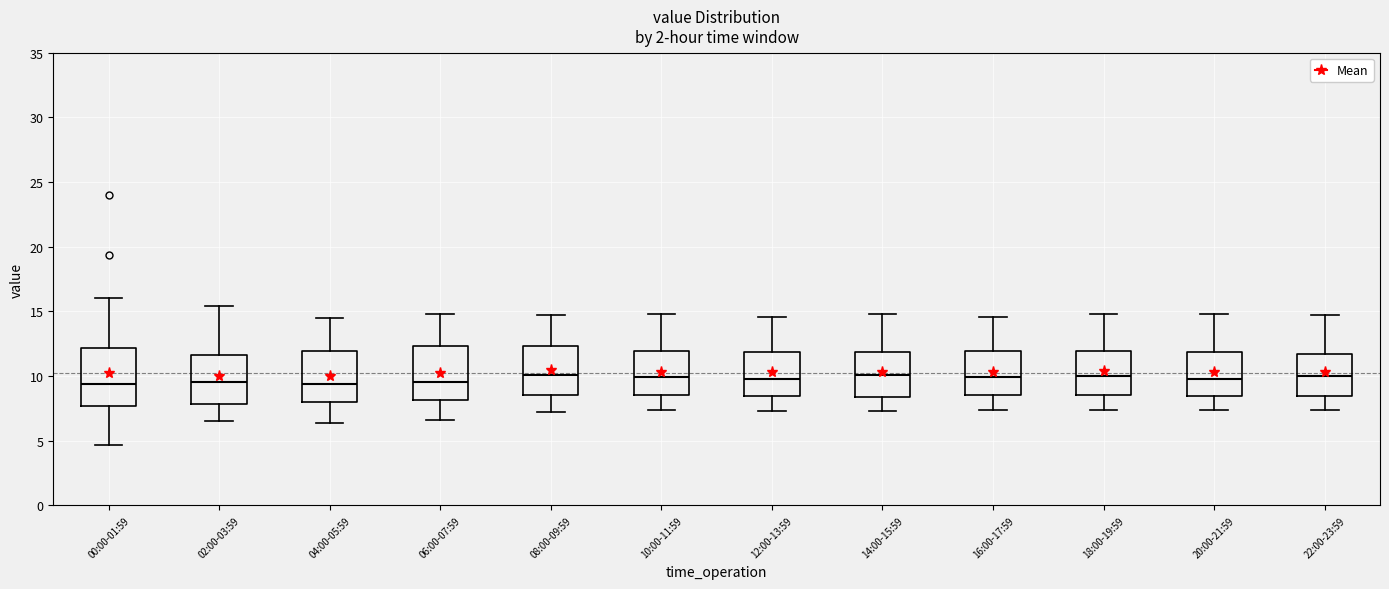

Where does the lower whisker of the box for 18:00-19:59 end on the y-axis? The values are not printed on the chart, so give them approximately, as read against the axis.

7.5